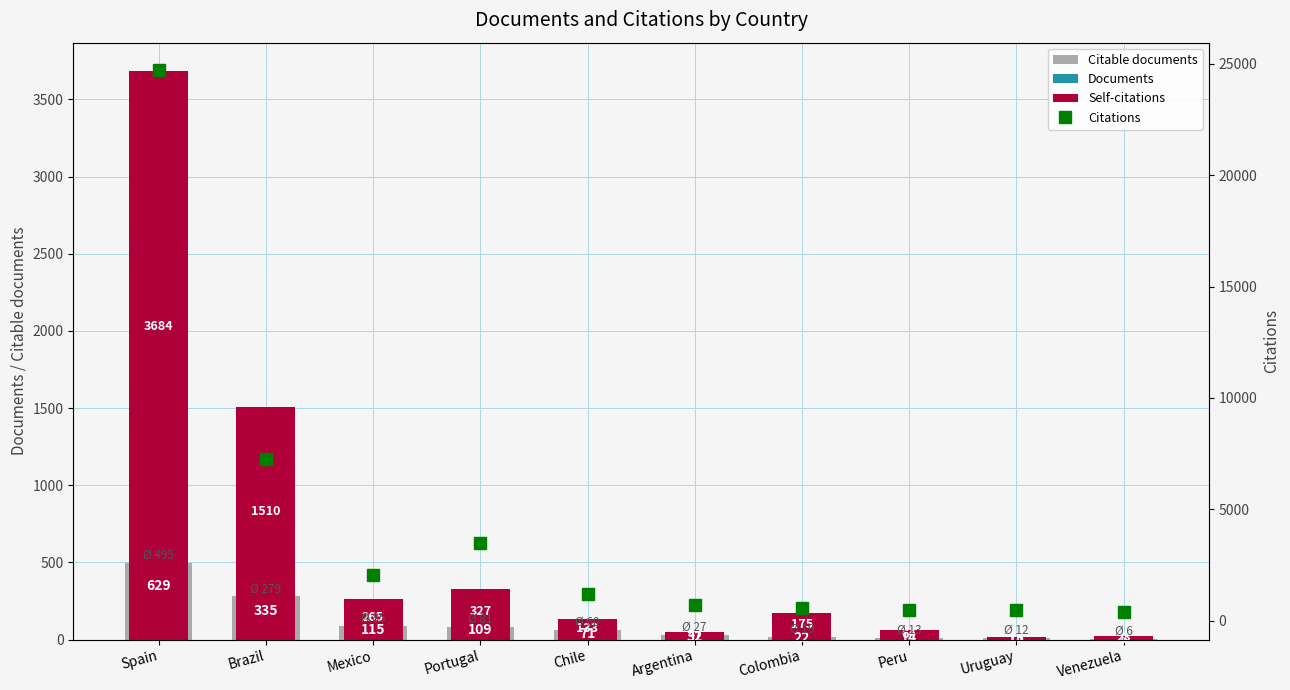

What is the difference between the maximum and second lowest values in the Citable documents series?

483